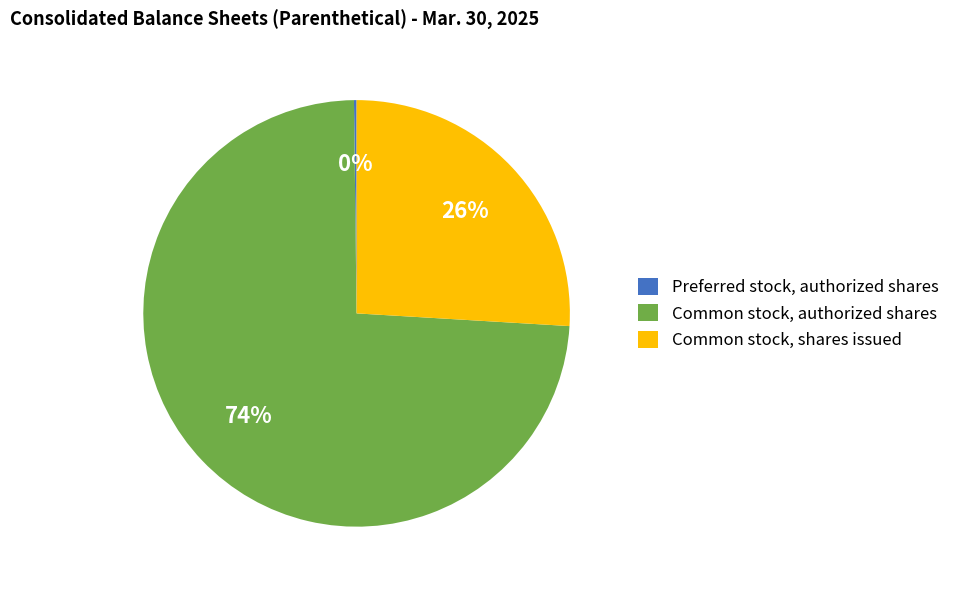

Does Common stock, authorized shares represent more than half of the total?

Yes